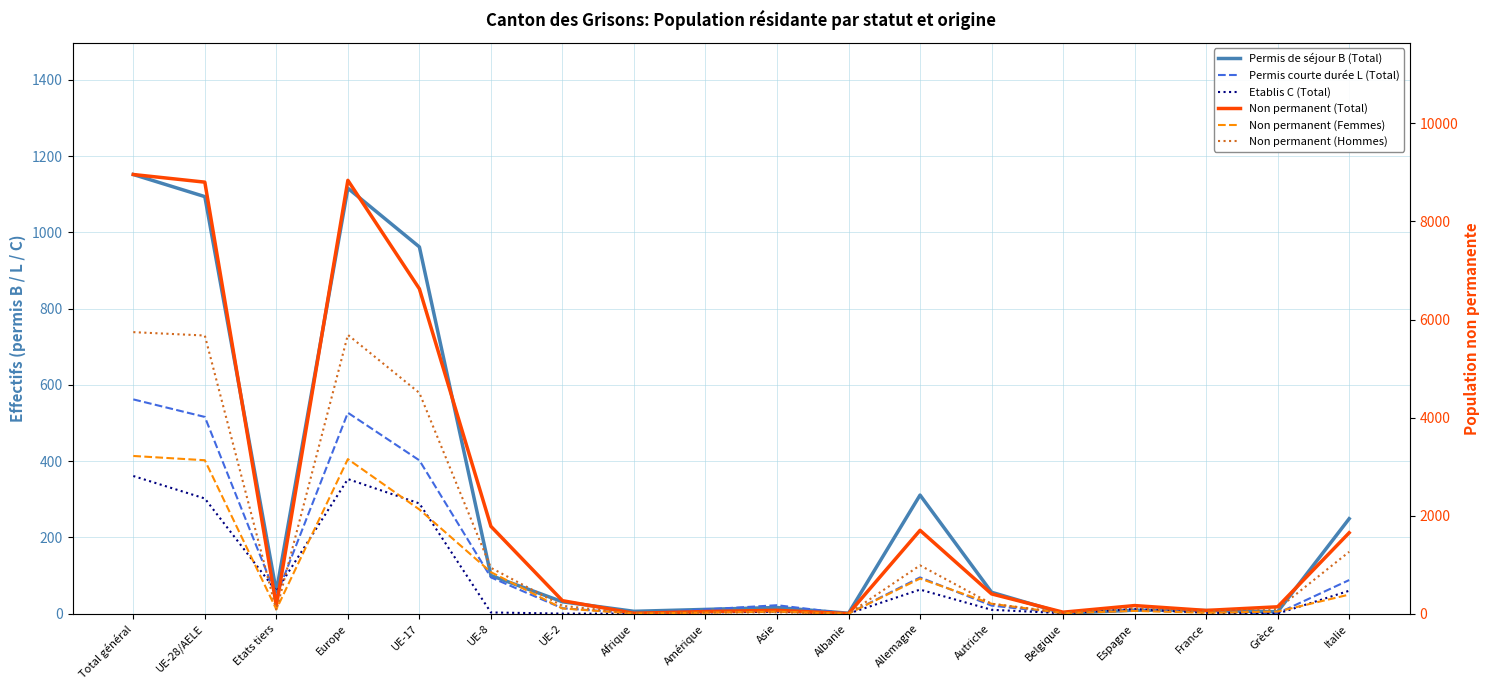

The Permis courte durée L (Total) series shows -267 at Albanie. True or false?

False